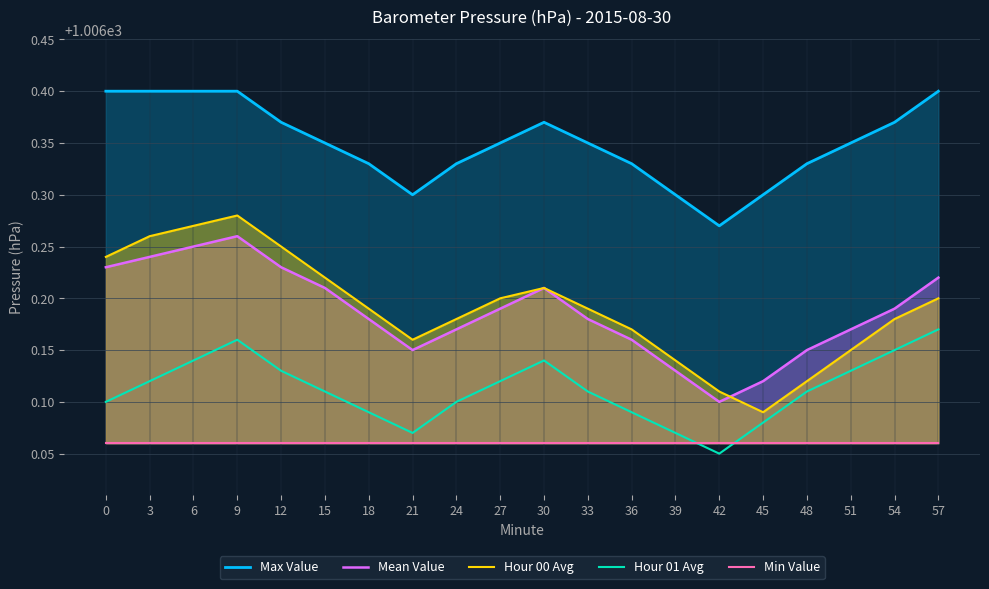

How many series are shown in this chart?

5